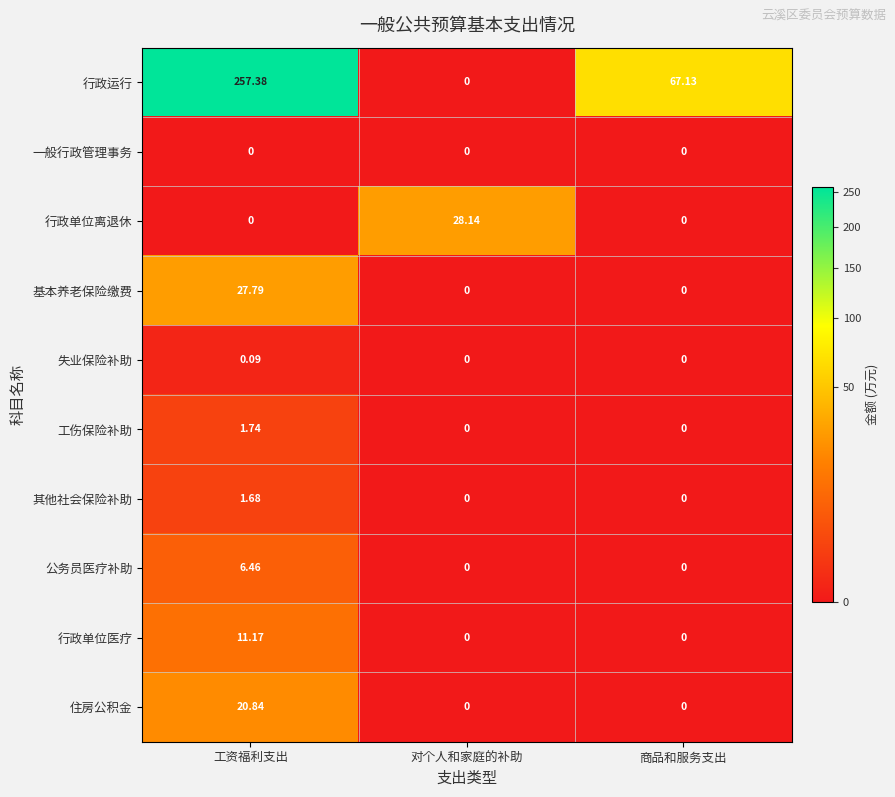

Which category has the highest value in the 行政运行 series?

工资福利支出